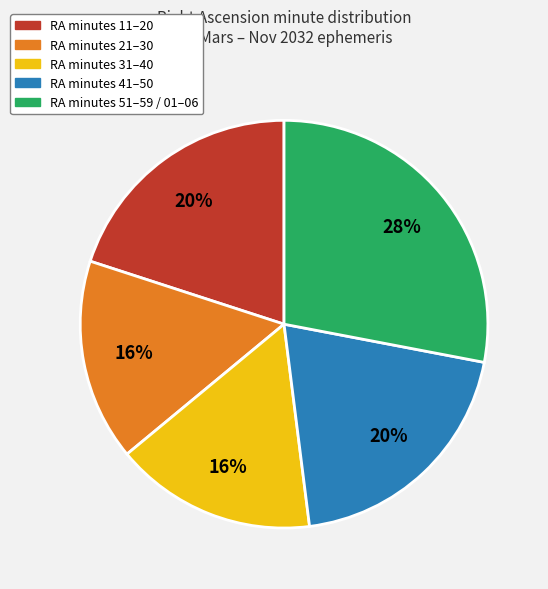

To the nearest percent, what is the average slice percentage?

20%